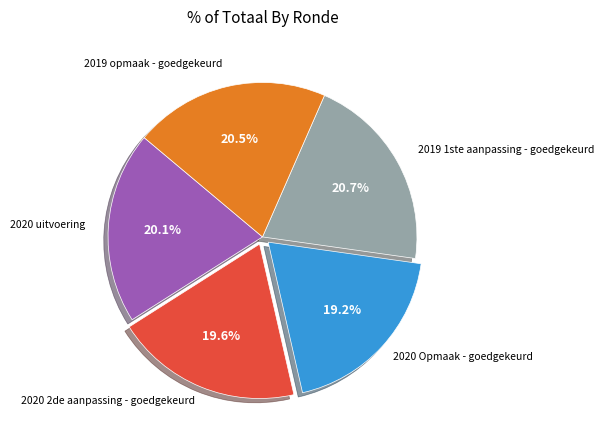

Is there a majority slice in this chart?

No